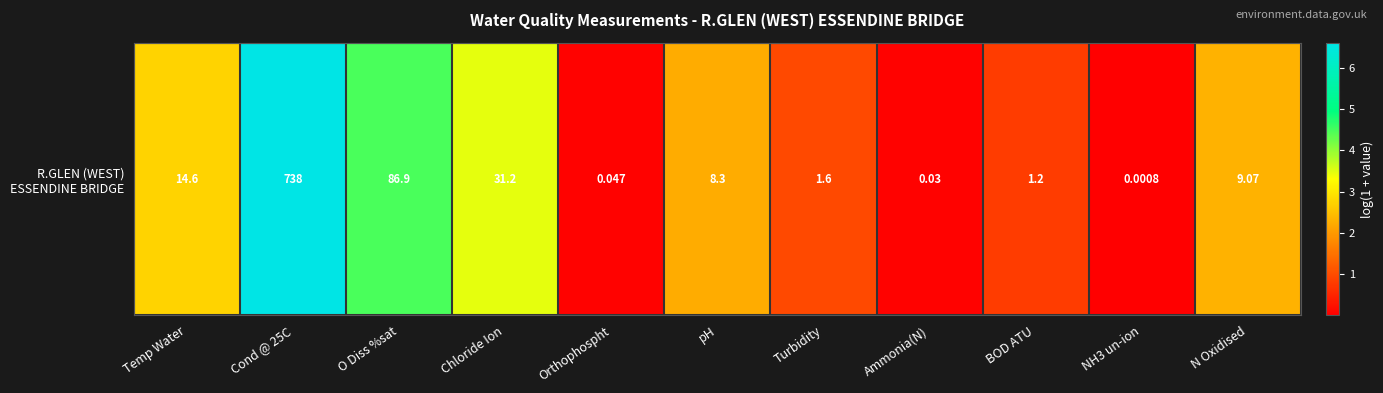

What is the change in value from O Diss %sat to NH3 un-ion?

-4.5